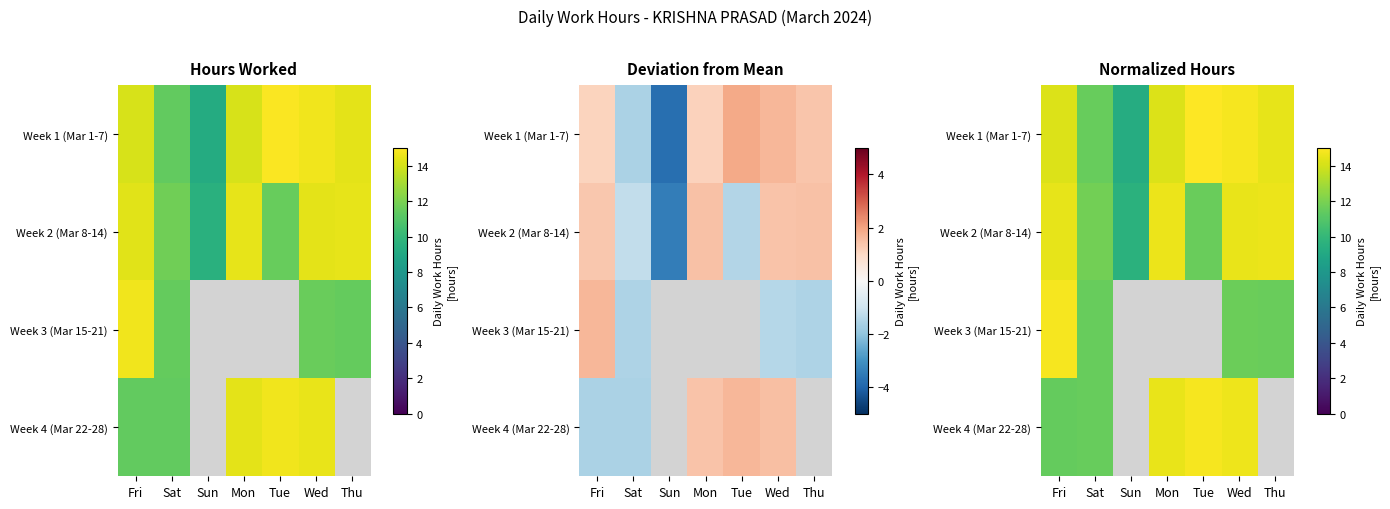

True or false: Week 2 (Mar 8-14) has a value of 12.9 at Sun.

False